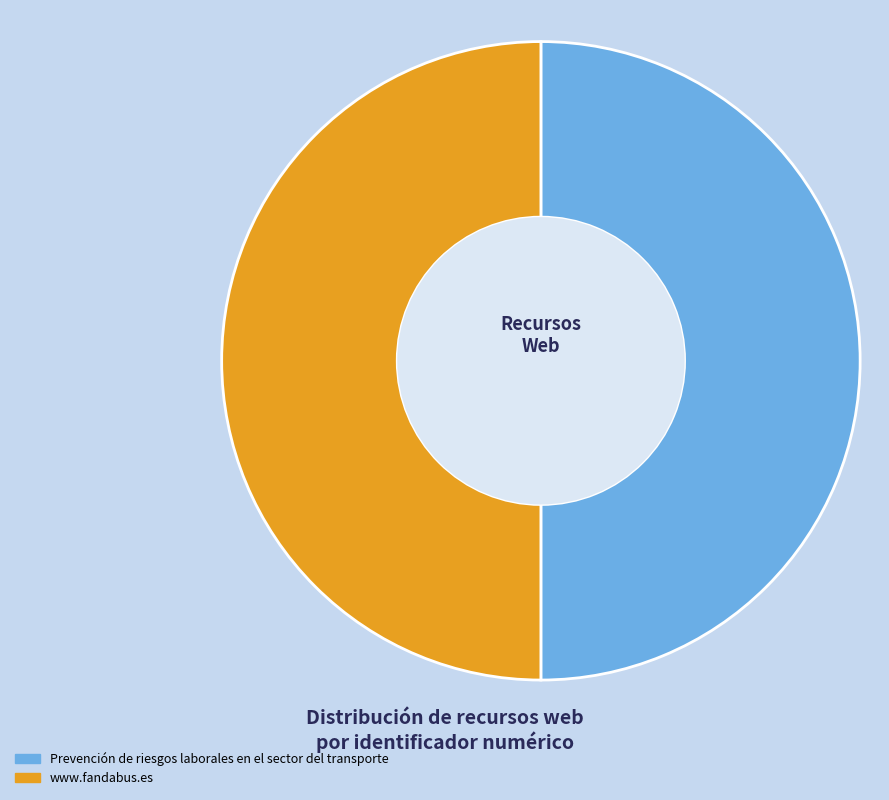

True or false: Prevención de riesgos laborales en el sector del transporte accounts for 38% of the total.

False